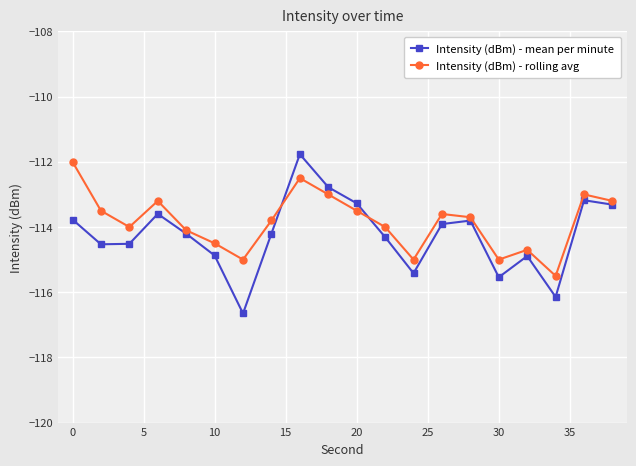

Which series has the largest range (max minus min)?

Intensity (dBm) - mean per minute